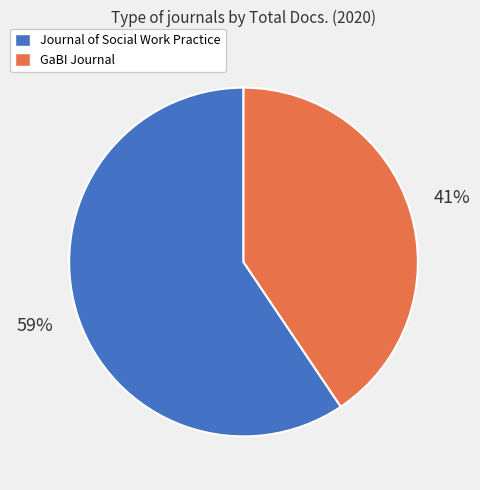

To the nearest percent, what is the combined percentage of GaBI Journal and Journal of Social Work Practice?

100%